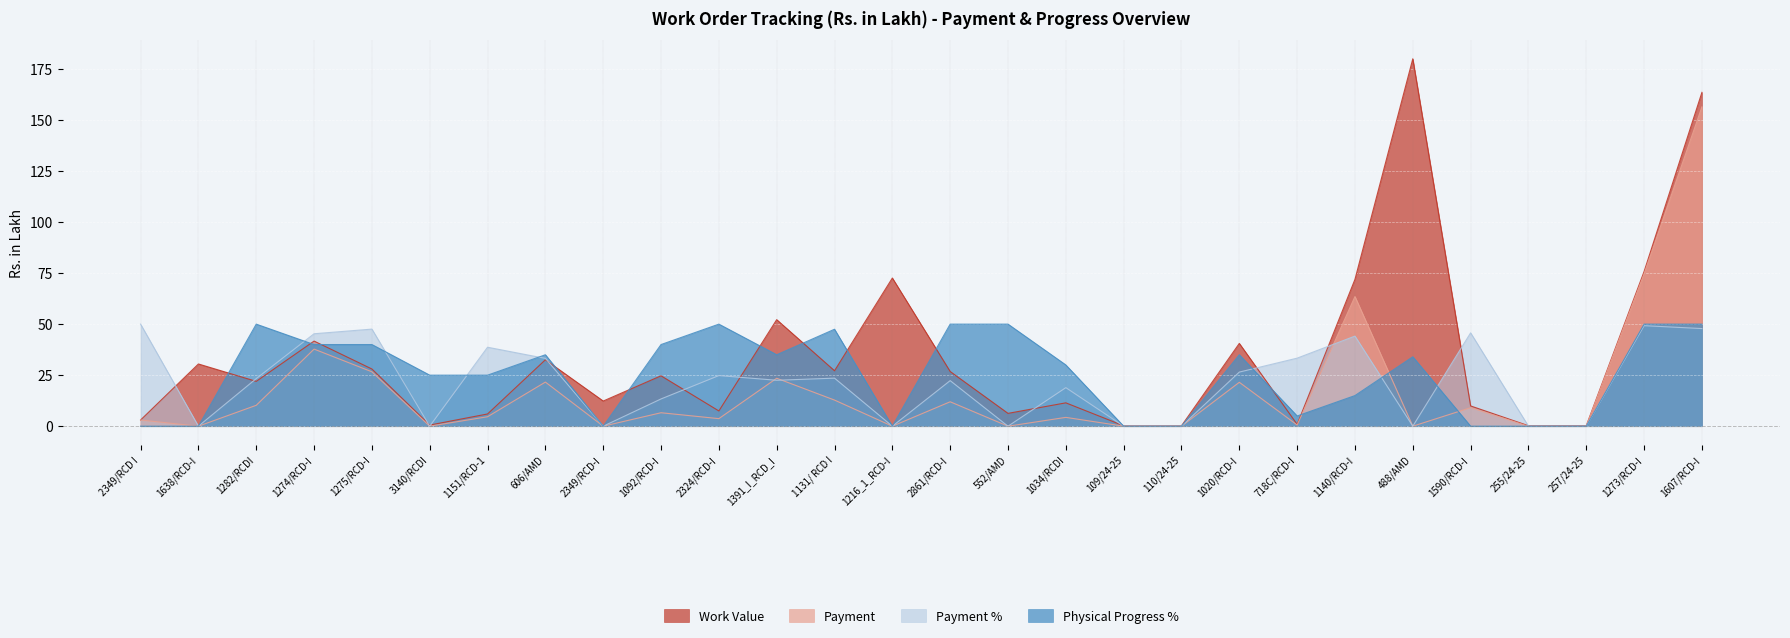

Rank the series by their maximum value, from highest to lowest.

Work Value, Payment, Payment %, Physical Progress %